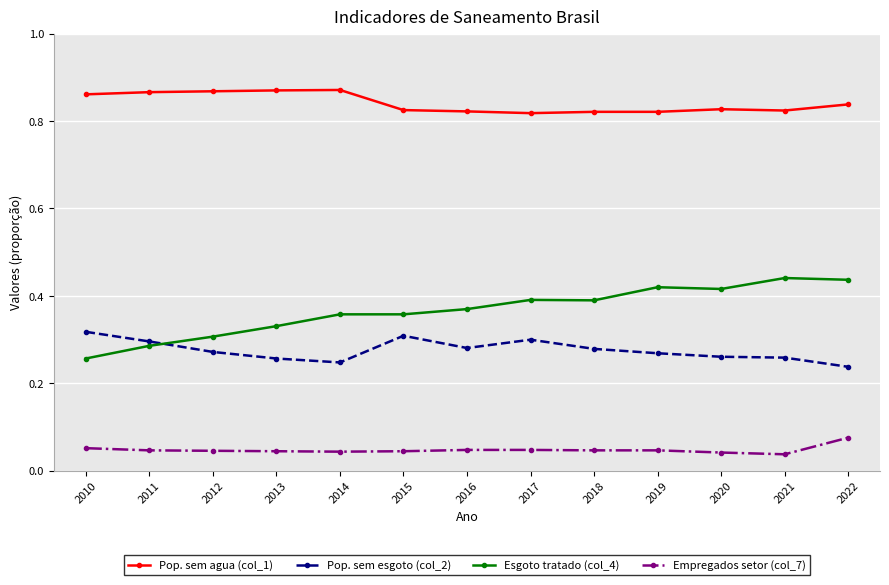

At 2014, list the series in order from smallest to largest.

Empregados setor (col_7), Pop. sem esgoto (col_2), Esgoto tratado (col_4), Pop. sem agua (col_1)